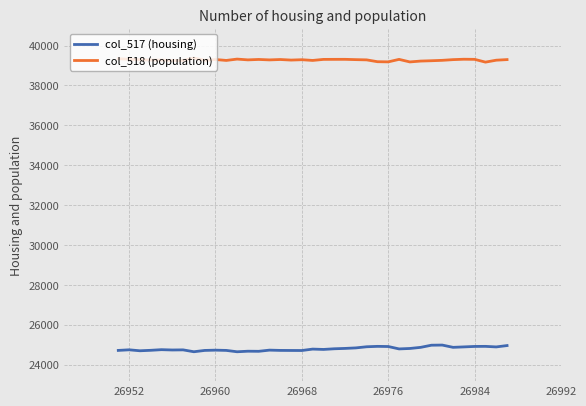

True or false: col_518 (population) and col_517 (housing) intersect in this chart.

False